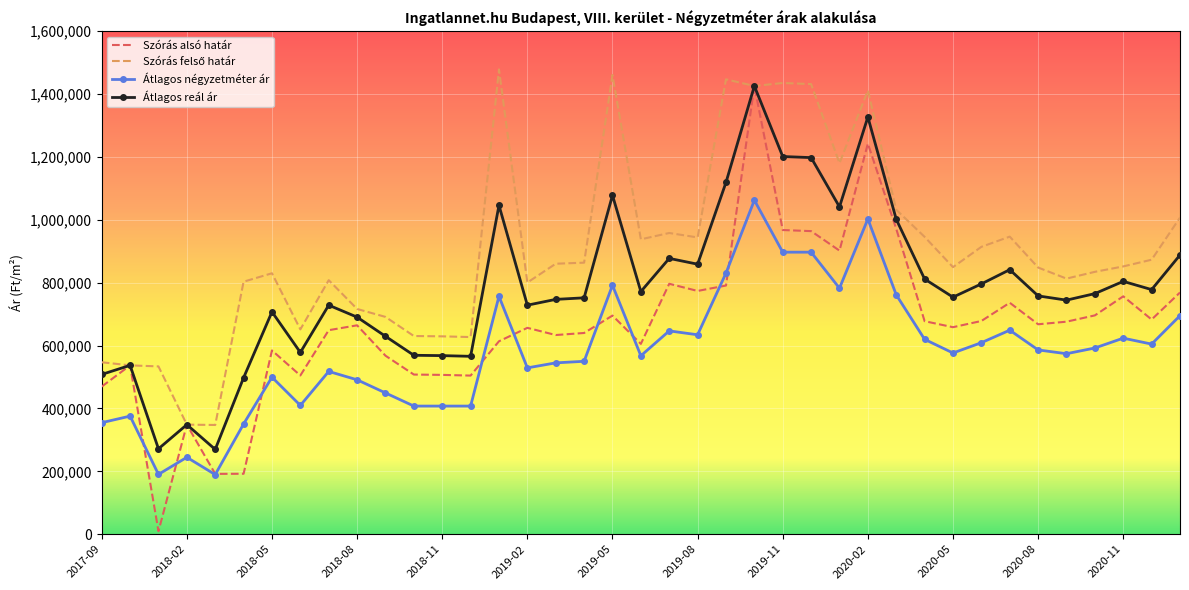

What is the minimum value for Átlagos négyzetméter ár?

189628